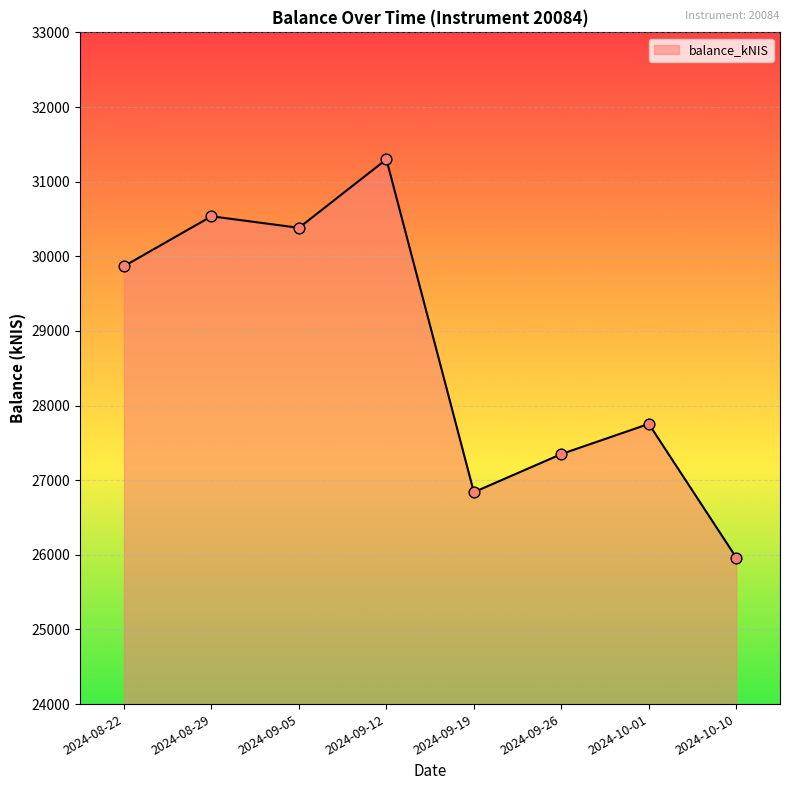

Between 2024-09-26 and 2024-09-05, which is larger?

2024-09-05